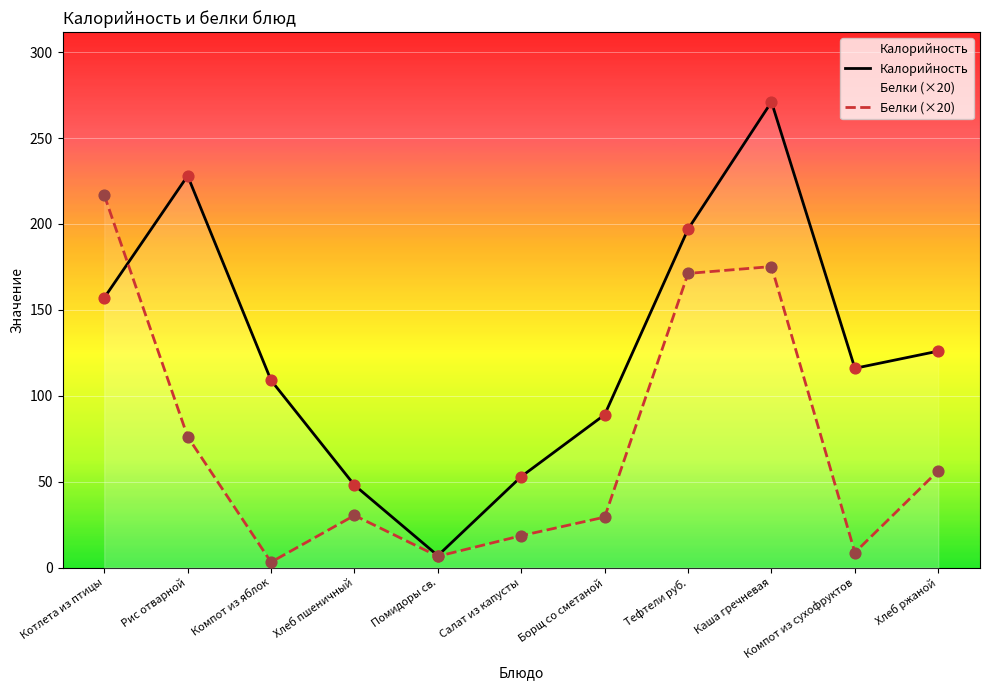

Is the value of Калорийность at Котлета из птицы greater than the value of Белки (×20) at Компот из сухофруктов?

Yes